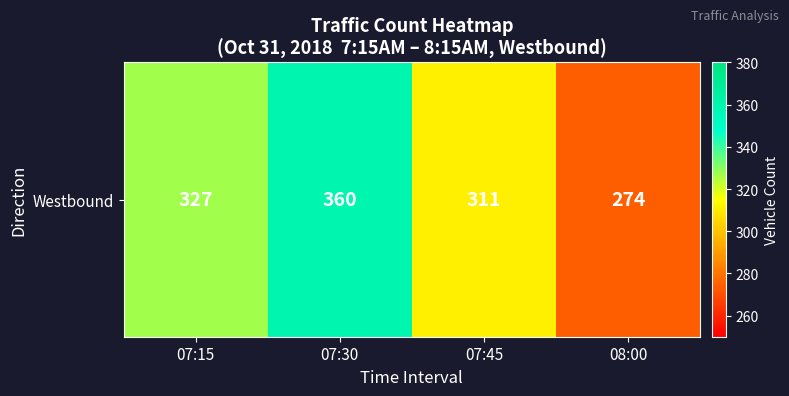

The value at 07:45 is 199. True or false?

False